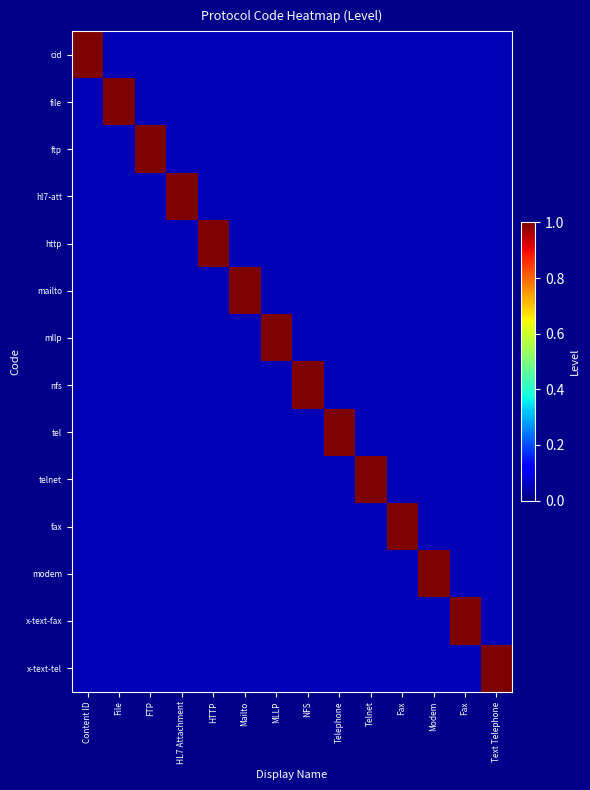

Reading left to right, what are all the values shown in this chart?

cid: Content ID=1.0	File=0.1	FTP=0.1	HL7 Attachment=0.1	HTTP=0.1	Mailto=0.1	MLLP=0.1	NFS=0.1	Telephone=0.1	Telnet=0.1	Fax=0.1	Modem=0.1	Fax=0.1	Text Telephone=0.1
file: Content ID=0.1	File=1.0	FTP=0.1	HL7 Attachment=0.1	HTTP=0.1	Mailto=0.1	MLLP=0.1	NFS=0.1	Telephone=0.1	Telnet=0.1	Fax=0.1	Modem=0.1	Fax=0.1	Text Telephone=0.1
ftp: Content ID=0.1	File=0.1	FTP=1.0	HL7 Attachment=0.1	HTTP=0.1	Mailto=0.1	MLLP=0.1	NFS=0.1	Telephone=0.1	Telnet=0.1	Fax=0.1	Modem=0.1	Fax=0.1	Text Telephone=0.1
hl7-att: Content ID=0.1	File=0.1	FTP=0.1	HL7 Attachment=1.0	HTTP=0.1	Mailto=0.1	MLLP=0.1	NFS=0.1	Telephone=0.1	Telnet=0.1	Fax=0.1	Modem=0.1	Fax=0.1	Text Telephone=0.1
http: Content ID=0.1	File=0.1	FTP=0.1	HL7 Attachment=0.1	HTTP=1.0	Mailto=0.1	MLLP=0.1	NFS=0.1	Telephone=0.1	Telnet=0.1	Fax=0.1	Modem=0.1	Fax=0.1	Text Telephone=0.1
mailto: Content ID=0.1	File=0.1	FTP=0.1	HL7 Attachment=0.1	HTTP=0.1	Mailto=1.0	MLLP=0.1	NFS=0.1	Telephone=0.1	Telnet=0.1	Fax=0.1	Modem=0.1	Fax=0.1	Text Telephone=0.1
mllp: Content ID=0.1	File=0.1	FTP=0.1	HL7 Attachment=0.1	HTTP=0.1	Mailto=0.1	MLLP=1.0	NFS=0.1	Telephone=0.1	Telnet=0.1	Fax=0.1	Modem=0.1	Fax=0.1	Text Telephone=0.1
nfs: Content ID=0.1	File=0.1	FTP=0.1	HL7 Attachment=0.1	HTTP=0.1	Mailto=0.1	MLLP=0.1	NFS=1.0	Telephone=0.1	Telnet=0.1	Fax=0.1	Modem=0.1	Fax=0.1	Text Telephone=0.1
tel: Content ID=0.1	File=0.1	FTP=0.1	HL7 Attachment=0.1	HTTP=0.1	Mailto=0.1	MLLP=0.1	NFS=0.1	Telephone=1.0	Telnet=0.1	Fax=0.1	Modem=0.1	Fax=0.1	Text Telephone=0.1
telnet: Content ID=0.1	File=0.1	FTP=0.1	HL7 Attachment=0.1	HTTP=0.1	Mailto=0.1	MLLP=0.1	NFS=0.1	Telephone=0.1	Telnet=1.0	Fax=0.1	Modem=0.1	Fax=0.1	Text Telephone=0.1
fax: Content ID=0.1	File=0.1	FTP=0.1	HL7 Attachment=0.1	HTTP=0.1	Mailto=0.1	MLLP=0.1	NFS=0.1	Telephone=0.1	Telnet=0.1	Fax=1.0	Modem=0.1	Fax=0.1	Text Telephone=0.1
modem: Content ID=0.1	File=0.1	FTP=0.1	HL7 Attachment=0.1	HTTP=0.1	Mailto=0.1	MLLP=0.1	NFS=0.1	Telephone=0.1	Telnet=0.1	Fax=0.1	Modem=1.0	Fax=0.1	Text Telephone=0.1
x-text-fax: Content ID=0.1	File=0.1	FTP=0.1	HL7 Attachment=0.1	HTTP=0.1	Mailto=0.1	MLLP=0.1	NFS=0.1	Telephone=0.1	Telnet=0.1	Fax=0.1	Modem=0.1	Fax=1.0	Text Telephone=0.1
x-text-tel: Content ID=0.1	File=0.1	FTP=0.1	HL7 Attachment=0.1	HTTP=0.1	Mailto=0.1	MLLP=0.1	NFS=0.1	Telephone=0.1	Telnet=0.1	Fax=0.1	Modem=0.1	Fax=0.1	Text Telephone=1.0